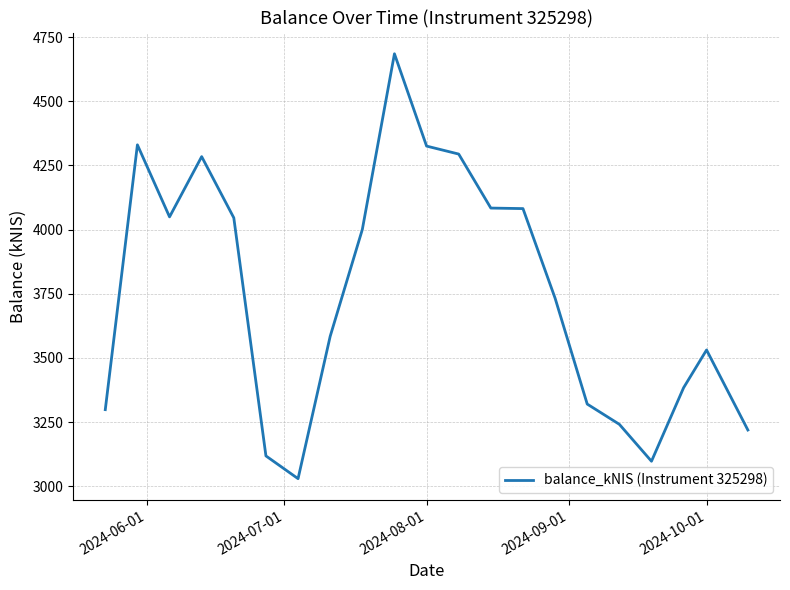

What is the maximum value shown in the chart?

4685.3